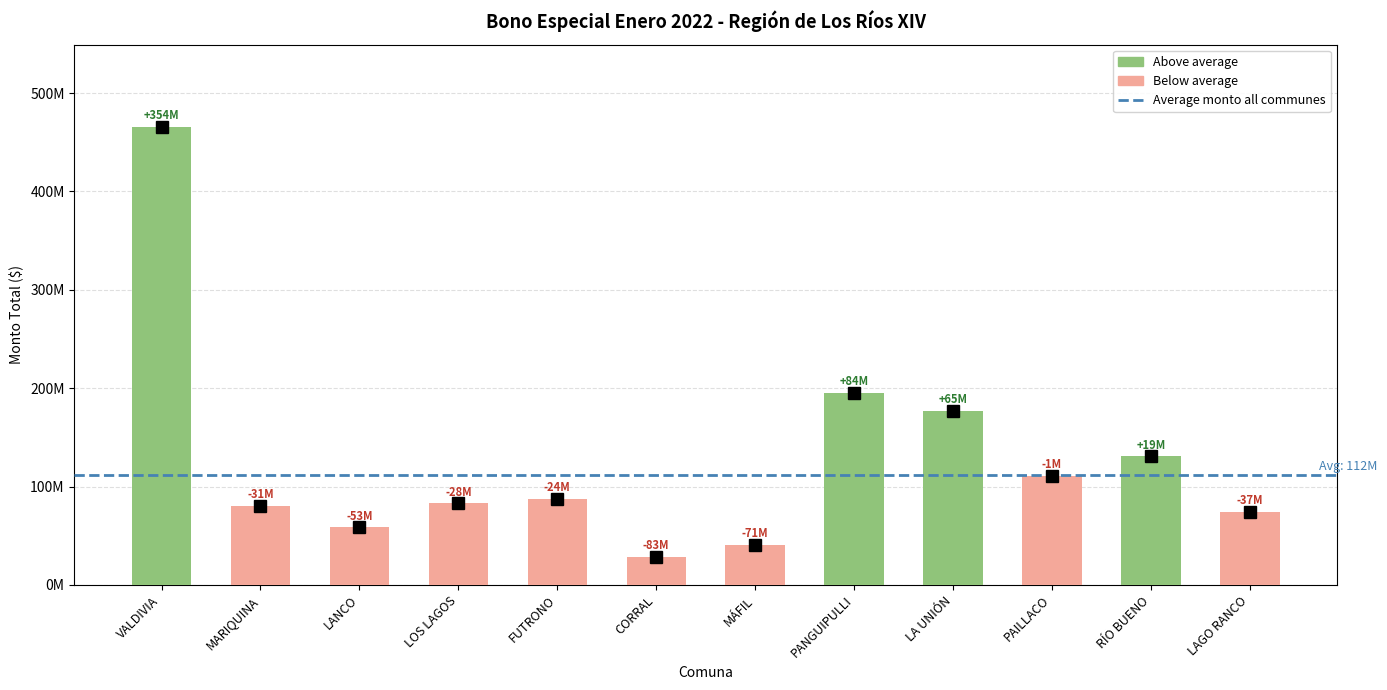

Reading right to left, transcribe all the data shown in this chart.

LAGO RANCO=74385000	RÍO BUENO=130815000	PAILLACO=110675000	LA UNIÓN=176985000	PANGUIPULLI=195605000	MÁFIL=40755000	CORRAL=28500000	FUTRONO=87590000	LOS LAGOS=83220000	LANCO=58805000	MARIQUINA=80275000	VALDIVIA=465405000